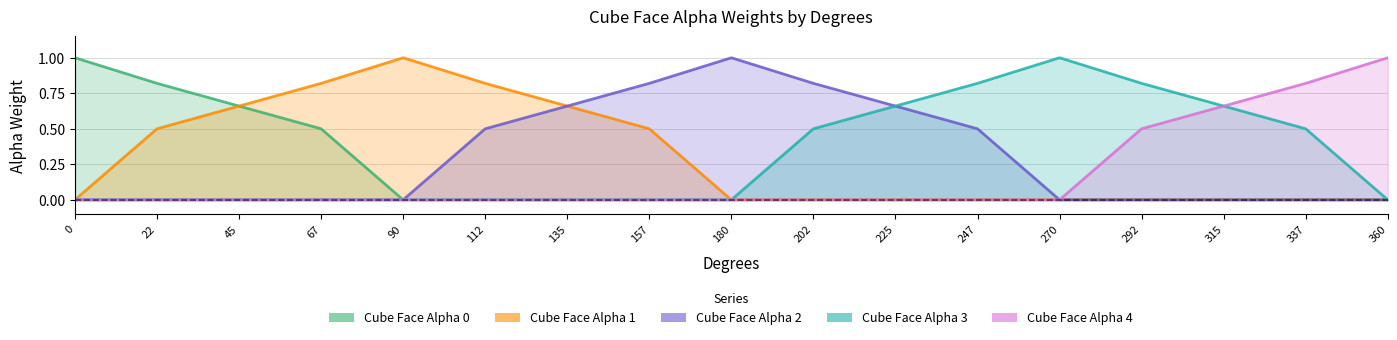

At which category does Cube Face Alpha 3 reach its first local peak?

270